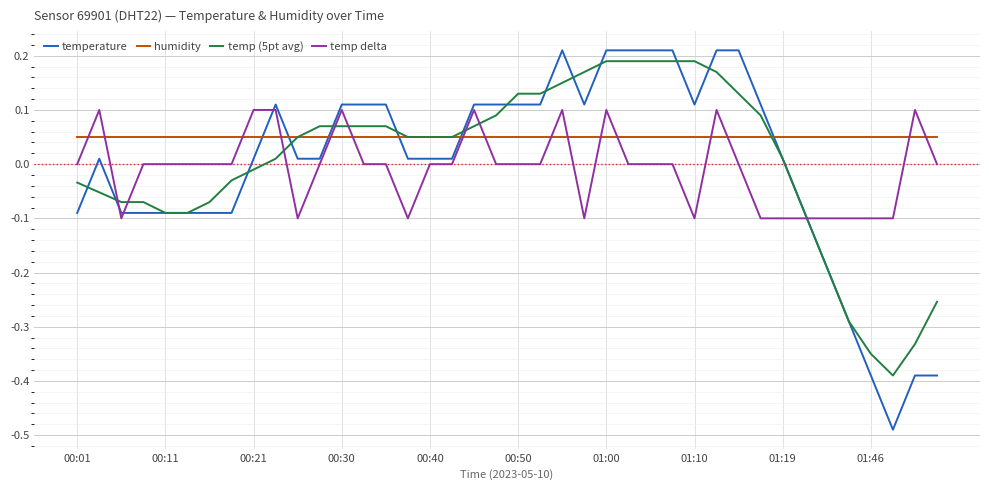

Which series has the largest range (max minus min)?

temperature